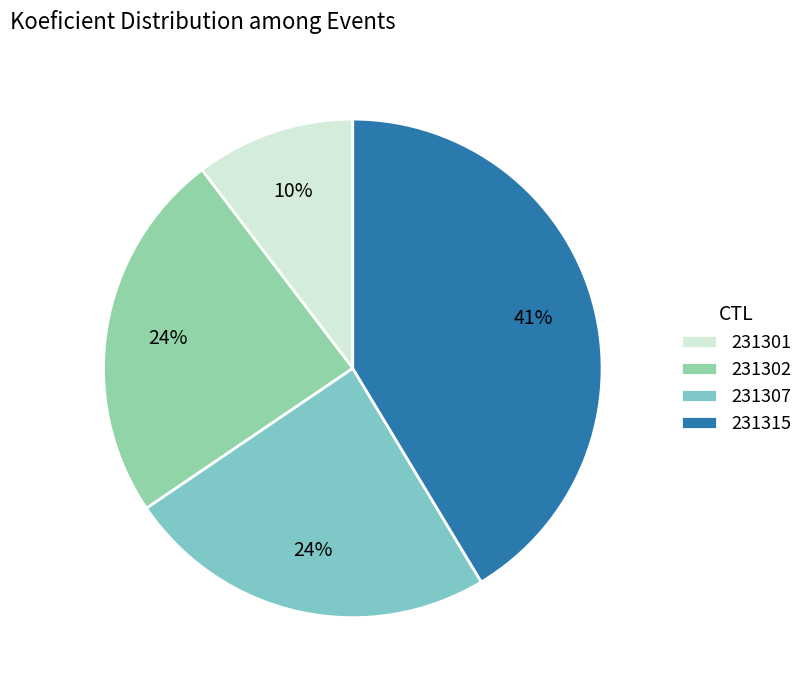

How many slices are in this pie chart?

4